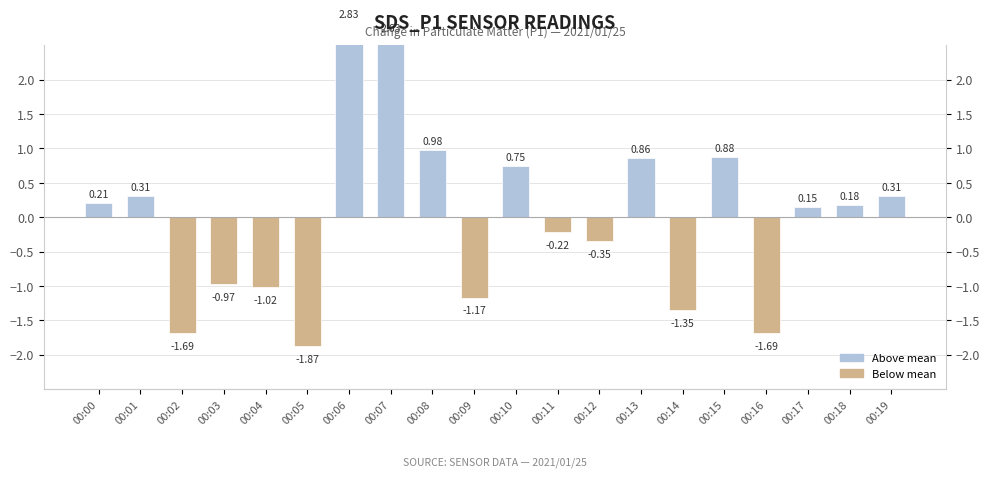

What is the value of the 19th bar from the left?

0.2